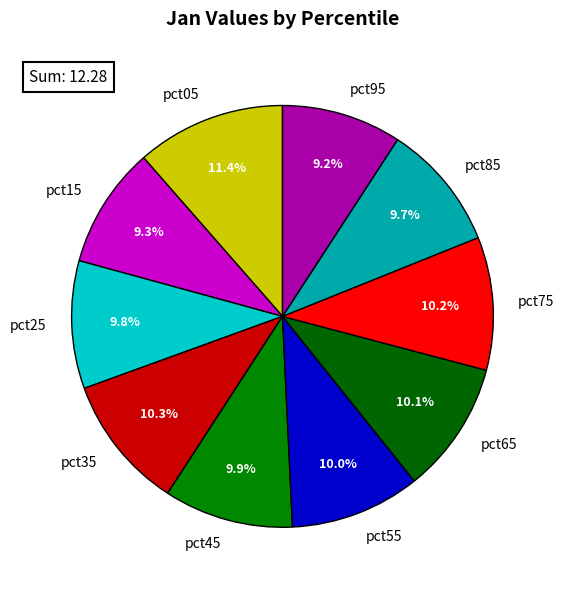

Is it true that pct25 is 3% of the pie?

False